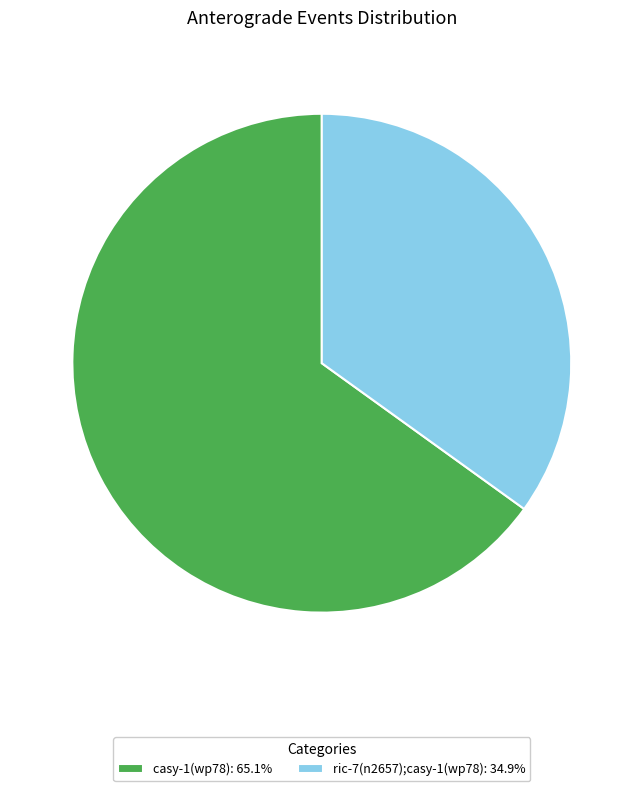

Which slice is the smallest?

ric-7(n2657);casy-1(wp78)